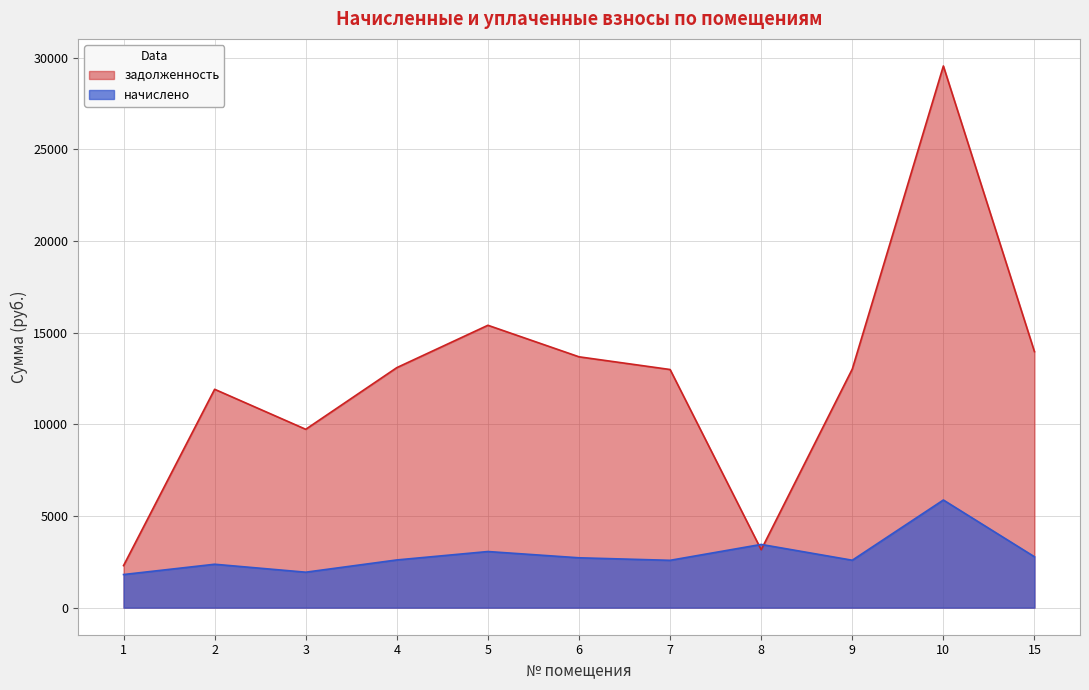

What is the value of the начислено point at the 4th from the left?

2602.5